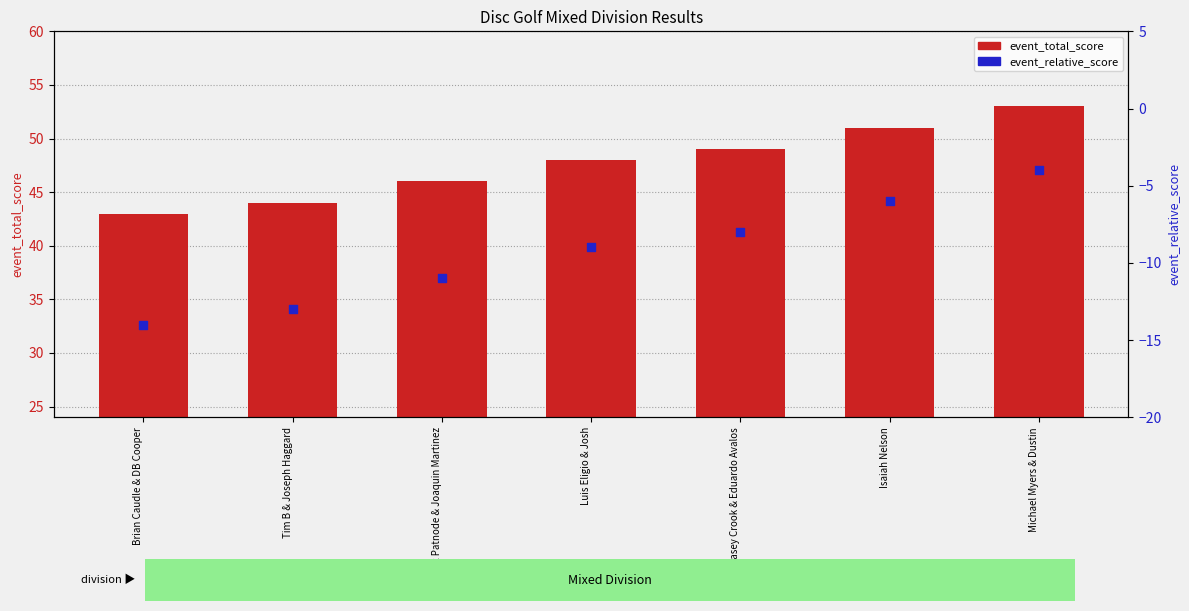

Which series reaches the minimum Y coordinate?

event_relative_score